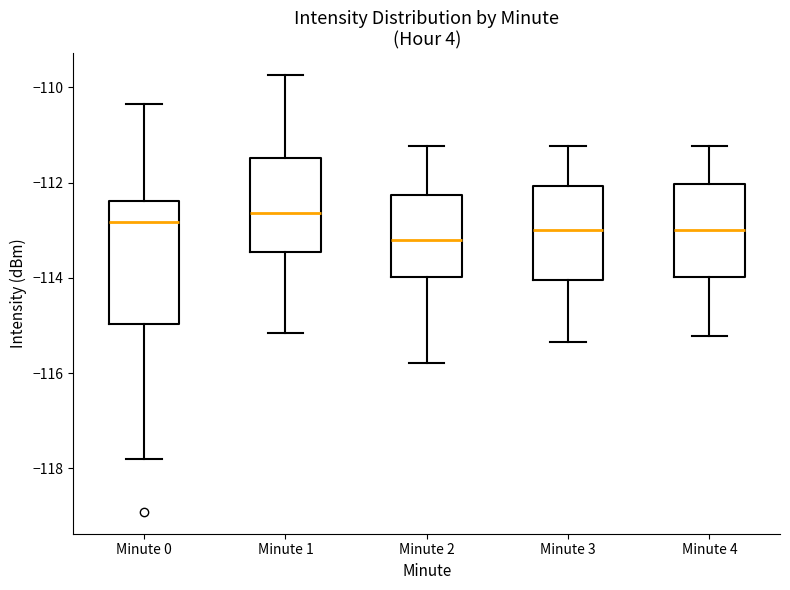

Reading left to right, read every box against the y-axis: the position of its median line, the range the box covers, and the ends of its whiskers. The values are not printed on the chart, so give them approximately, as read against the axis.

Minute 0: median -112.8, box -115.0 to -112.4, whiskers -117.8 to -110.4
Minute 1: median -112.6, box -113.4 to -111.4, whiskers -115.2 to -109.8
Minute 2: median -113.2, box -114.0 to -112.2, whiskers -115.8 to -111.2
Minute 3: median -113.0, box -114.0 to -112.0, whiskers -115.4 to -111.2
Minute 4: median -113.0, box -114.0 to -112.0, whiskers -115.2 to -111.2